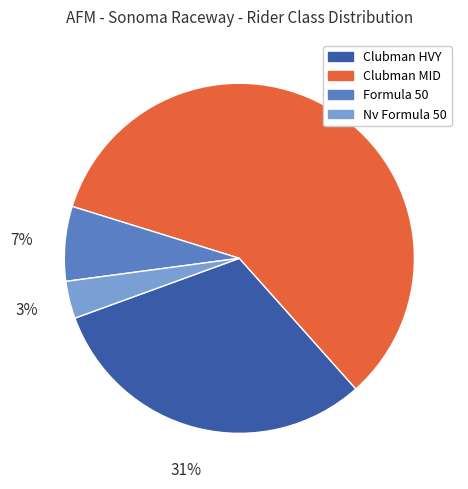

Which slice represents more than half of the pie?

Clubman MID